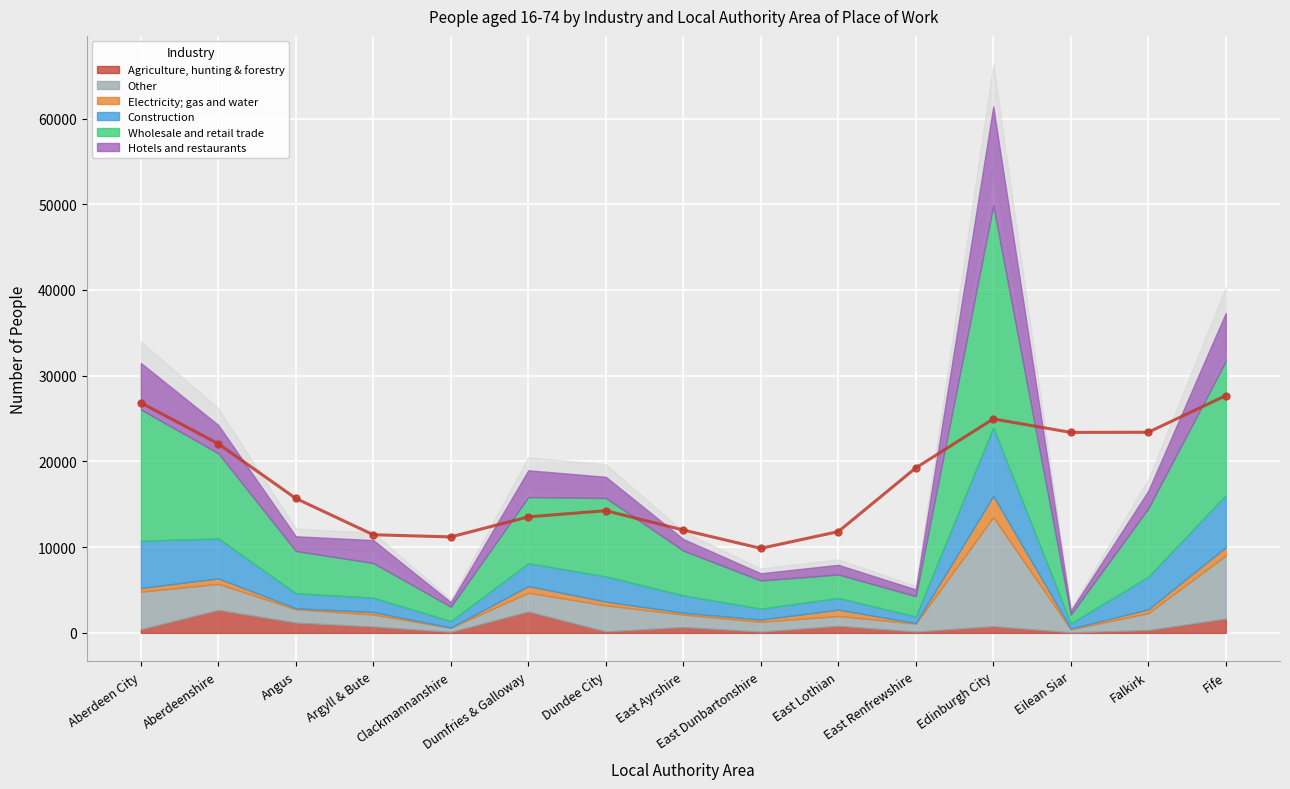

In Construction, how many points are higher than both neighbors (excluding endpoints)?

3